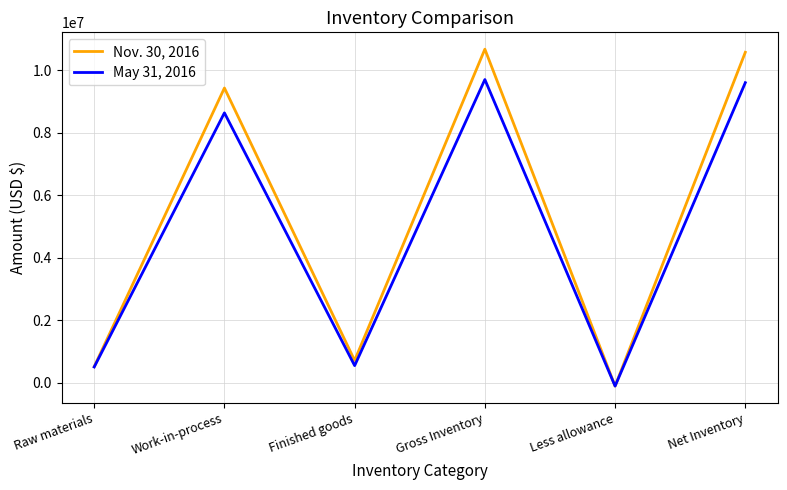

At Raw materials, list the series in order from smallest to largest.

May 31, 2016, Nov. 30, 2016